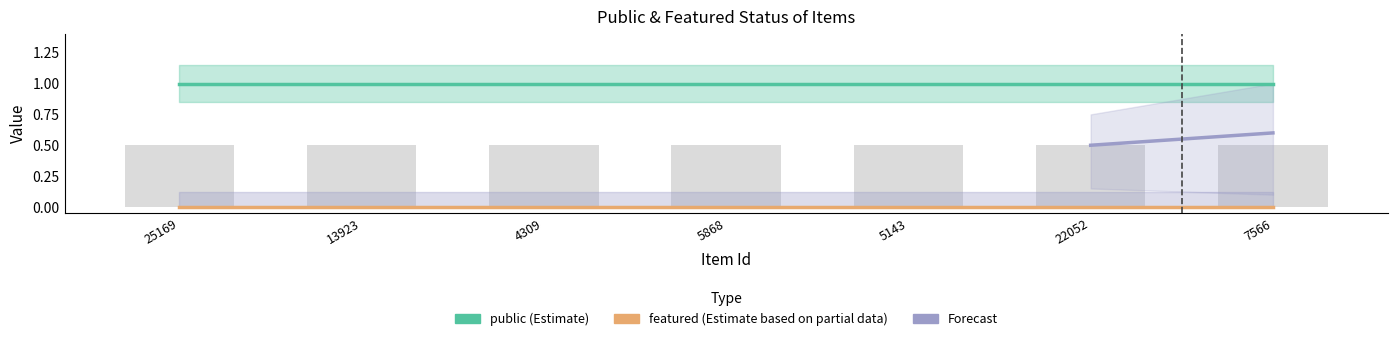

Which series has the widest spread of values?

public